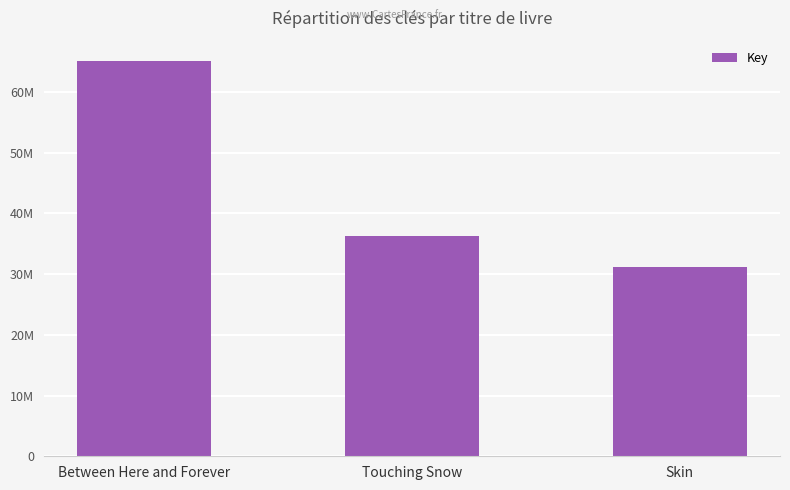

What is the greatest value displayed?

65182390